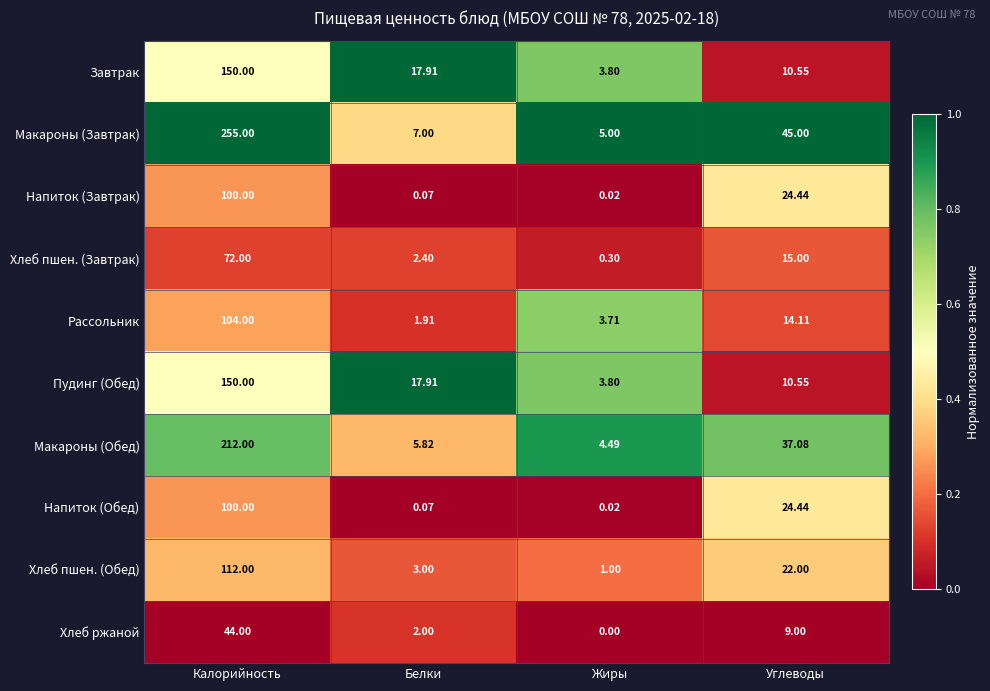

Which series has the largest total across all categories?

Макароны (Завтрак)